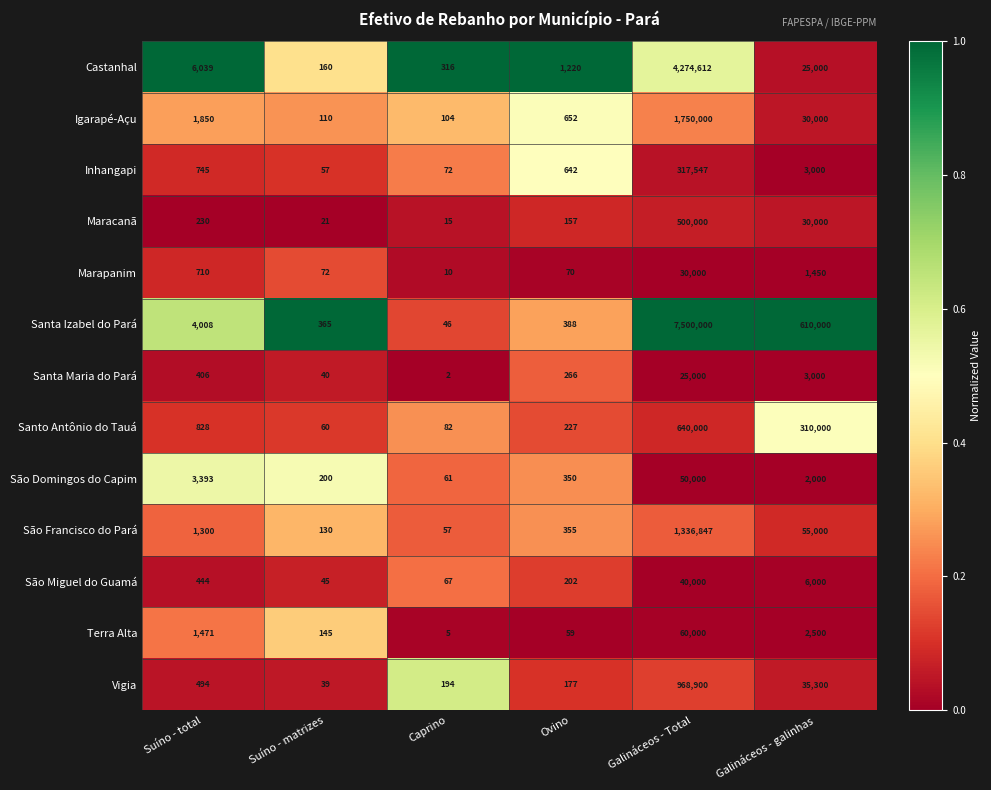

List the series in order of their peak value, highest first.

Santa Izabel do Pará, Castanhal, Igarapé-Açu, São Francisco do Pará, Vigia, Santo Antônio do Tauá, Maracanã, Inhangapi, Terra Alta, São Domingos do Capim, São Miguel do Guamá, Marapanim, Santa Maria do Pará